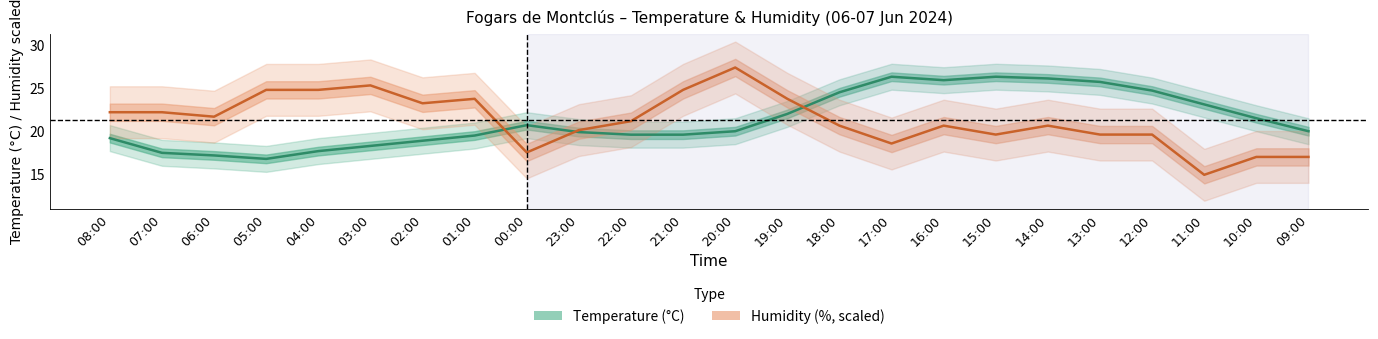

At 02:00, list the series in order from smallest to largest.

Temperature (°C), Humidity (%, scaled)